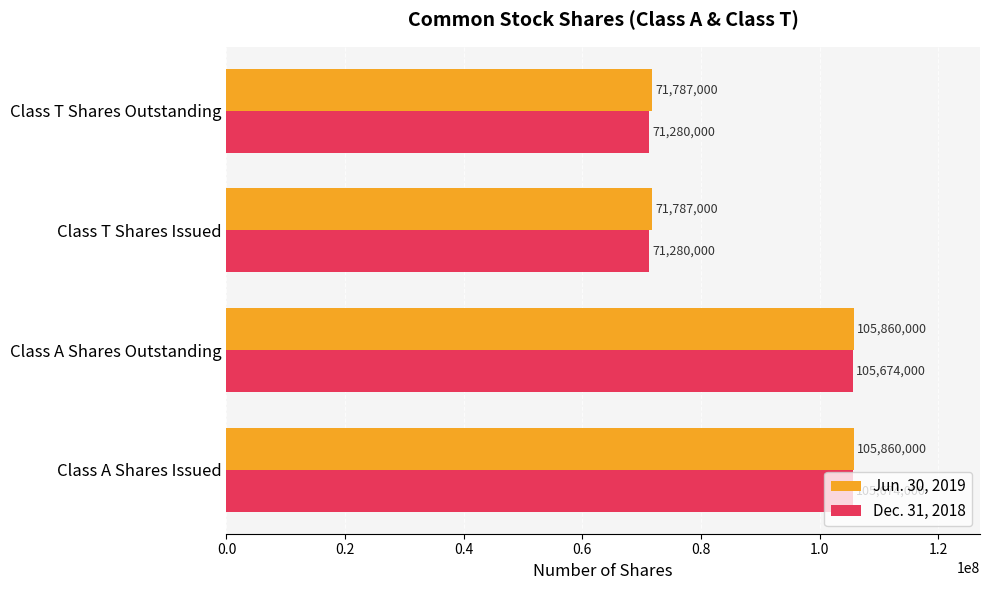

What is the difference between the maximum and second lowest values in the Dec. 31, 2018 series?

34394000